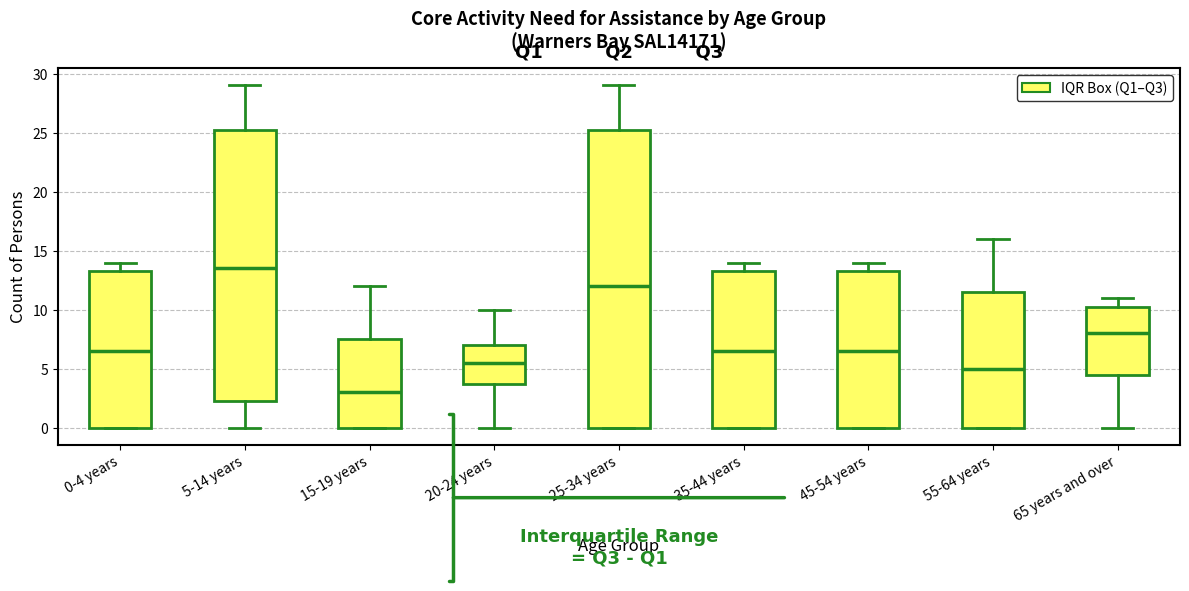

Which box is the tallest, from its lower edge to its upper edge?

25-34 years